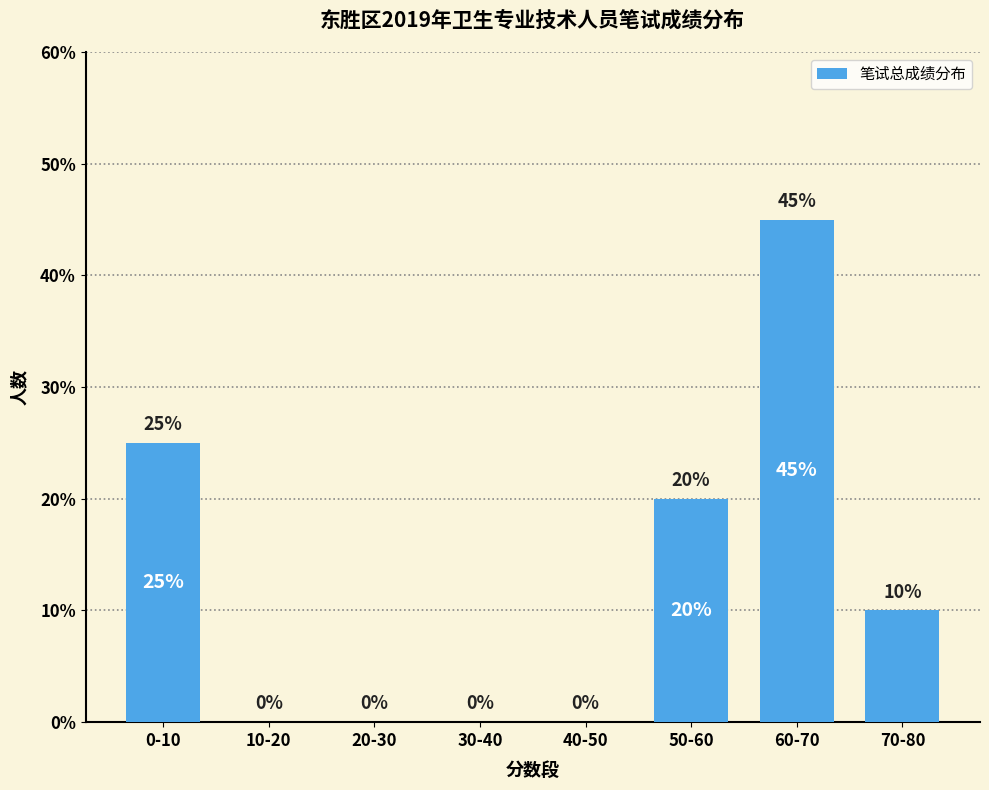

How many values are above zero?

4